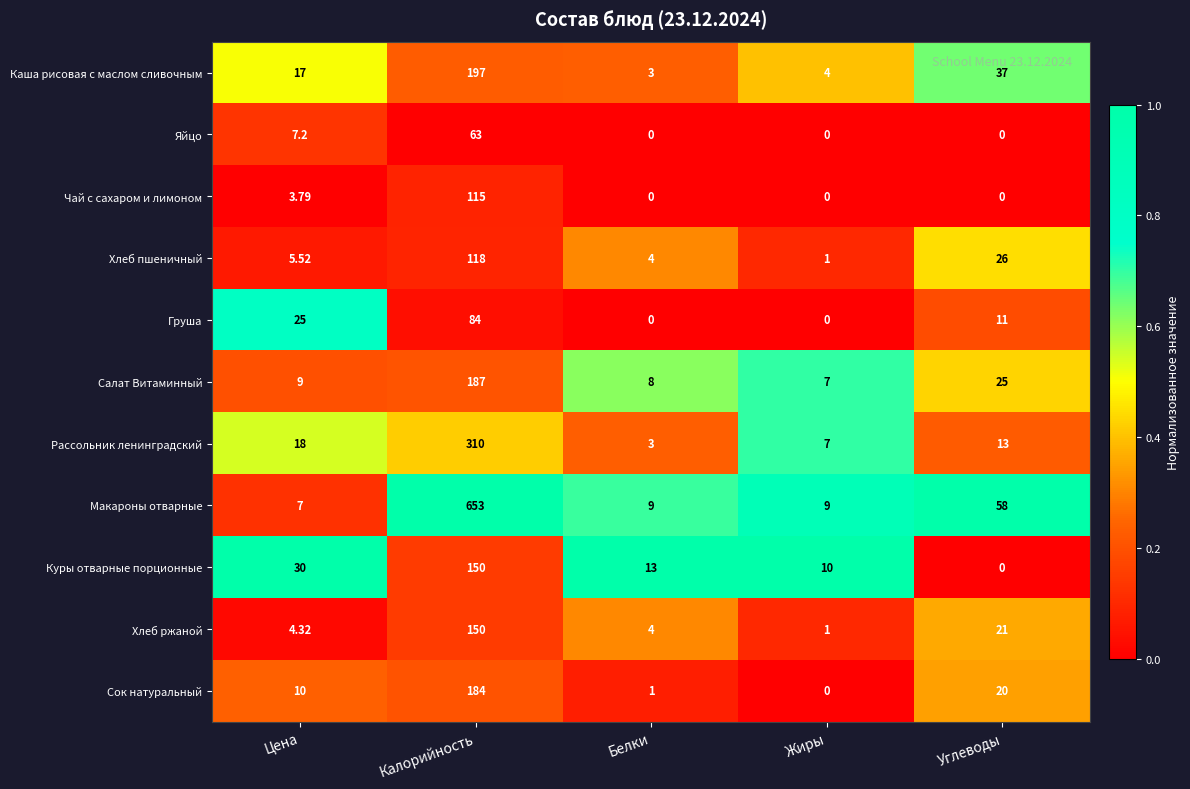

Which series has the largest range (max minus min)?

Макароны отварные